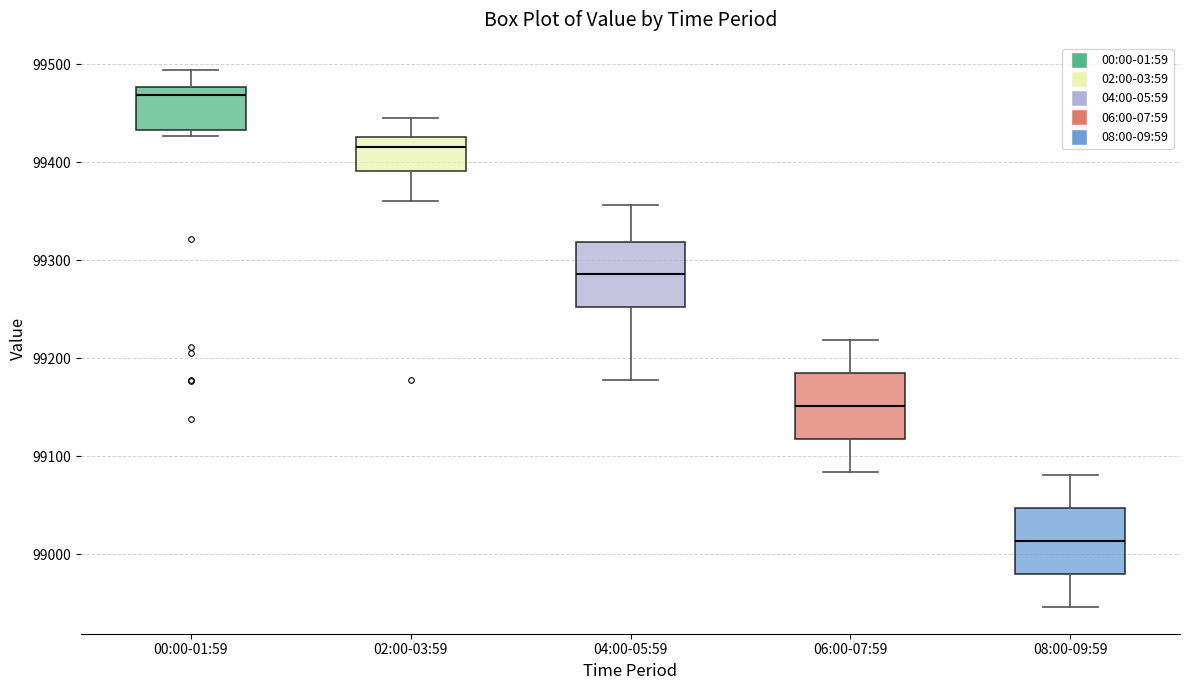

Reading left to right, transcribe this box plot: for each box, give where its median line is, the range the box spans, and where its two whiskers end, as read against the y-axis. The values are not printed on the chart, so give them approximately, as read against the axis.

00:00-01:59: median 99470, box 99430 to 99480, whiskers 99430 (just below the box's lower edge) to 99490
02:00-03:59: median 99420, box 99390 to 99430, whiskers 99360 to 99440
04:00-05:59: median 99290, box 99250 to 99320, whiskers 99180 to 99360
06:00-07:59: median 99150, box 99120 to 99180, whiskers 99080 to 99220
08:00-09:59: median 99010, box 98980 to 99050, whiskers 98950 to 99080